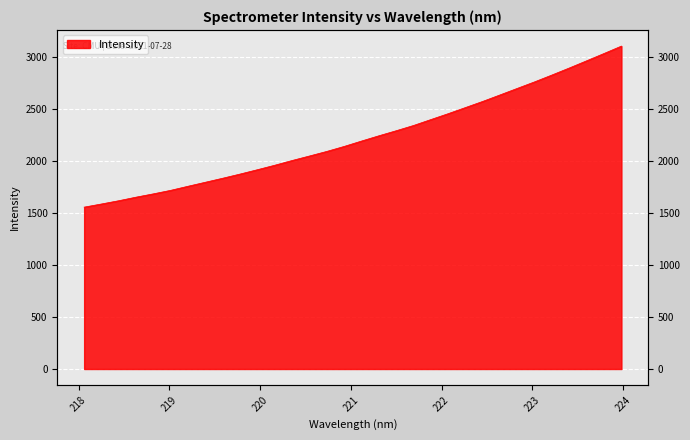

List the labels in order of value, largest first.

223.9802, 223.7895, 223.5987, 223.408, 223.2172, 223.0264, 222.8355, 222.6447, 222.4538, 222.263, 222.0721, 221.8812, 221.6902, 221.4993, 221.3083, 221.1174, 220.9264, 220.7354, 220.5444, 220.3533, 220.1623, 219.9712, 219.7801, 219.589, 219.3979, 219.2067, 219.0156, 218.8244, 218.6332, 218.442, 218.2508, 218.0596